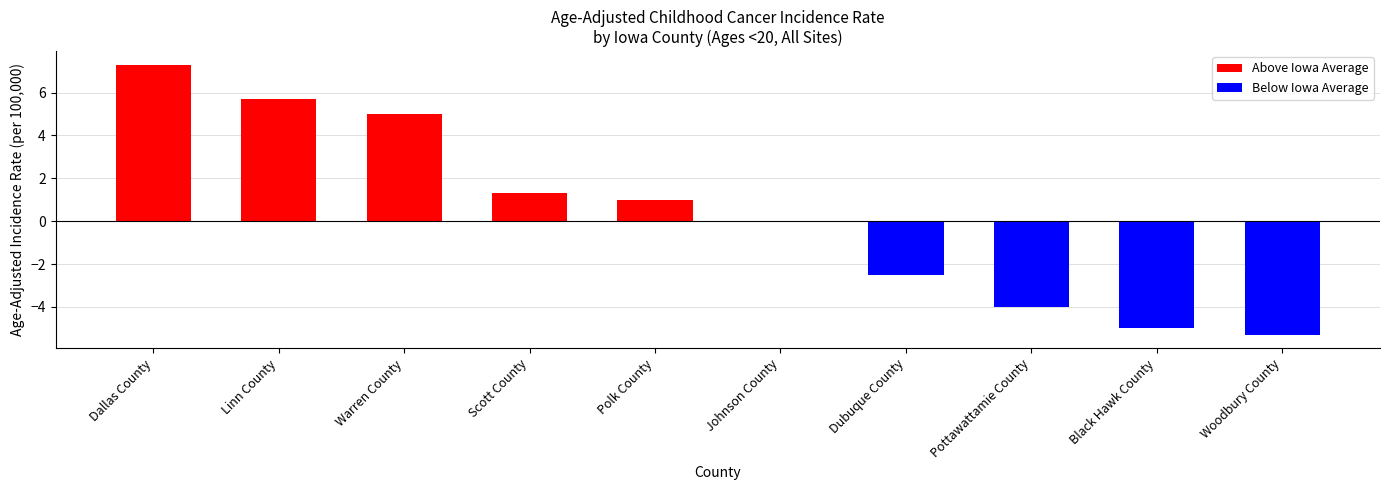

At which category does the chart reach its peak across all series?

Dallas County